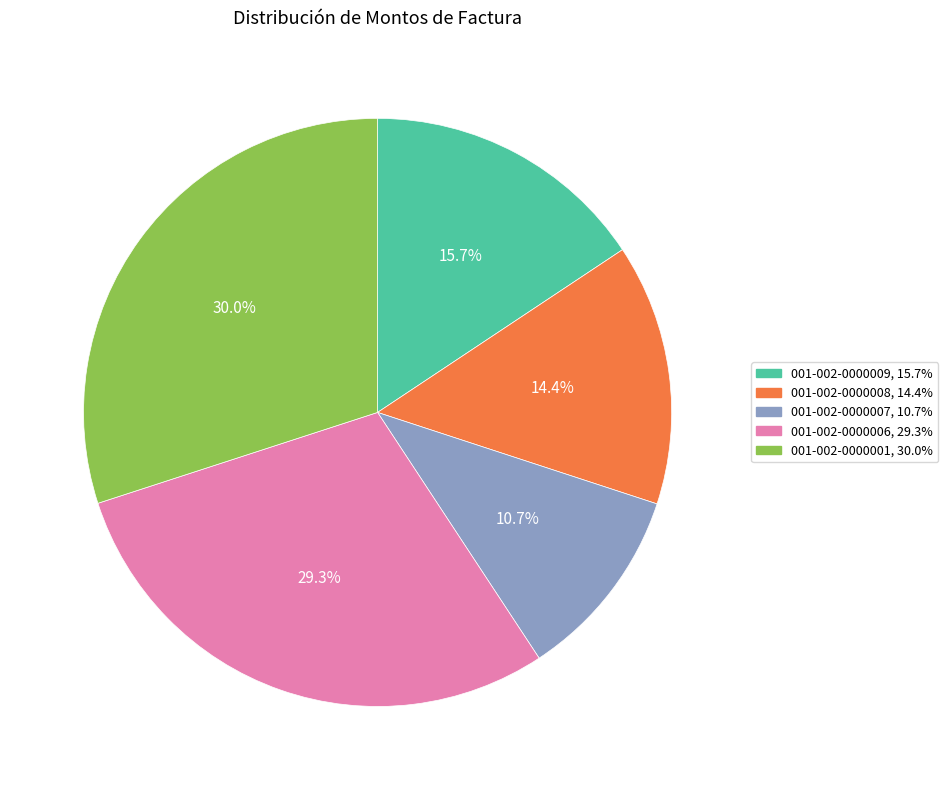

True or false: 001-002-0000008 accounts for 14% of the total.

True